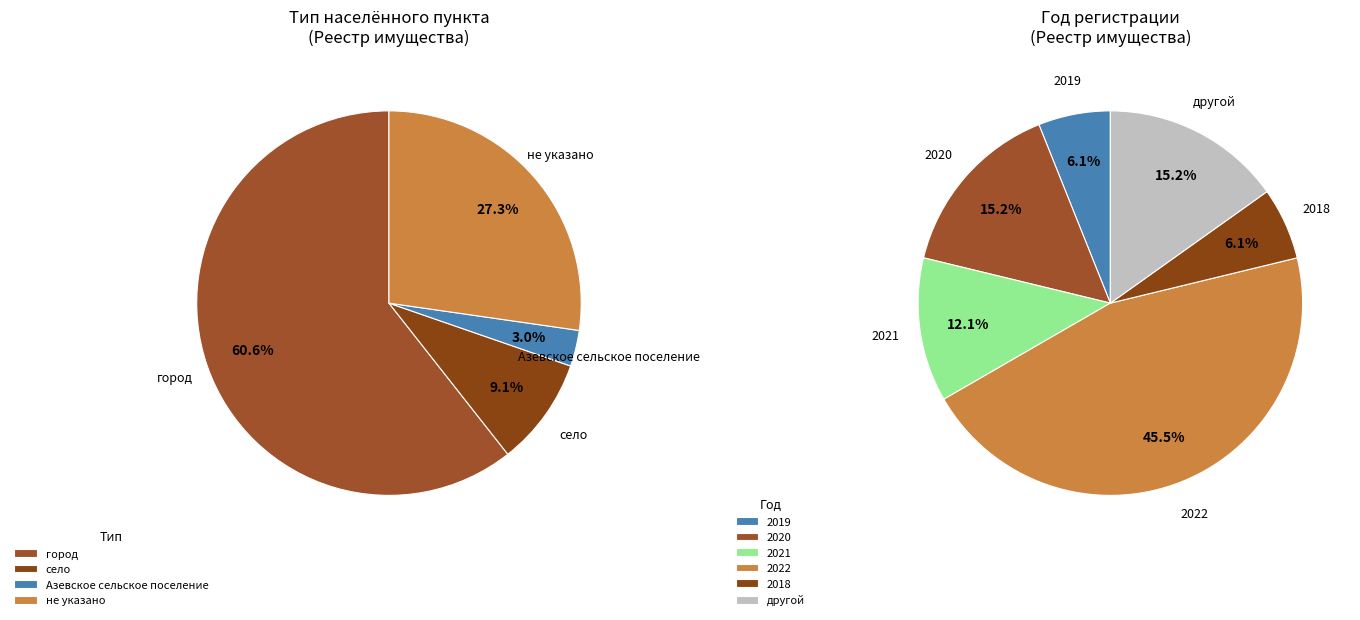

Combined, do  and город account for over 50%?

Yes